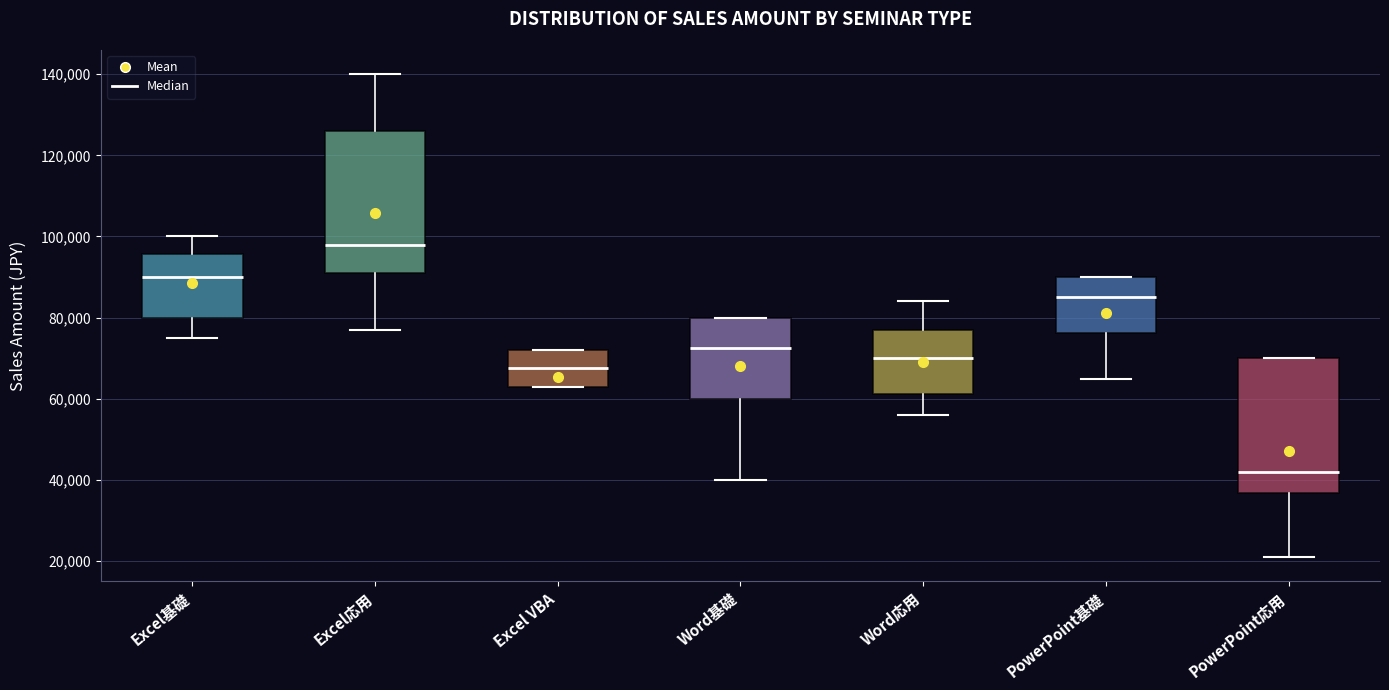

Where does the median line of the box for PowerPoint応用 sit on the y-axis? The values are not printed on the chart, so give them approximately, as read against the axis.

42000